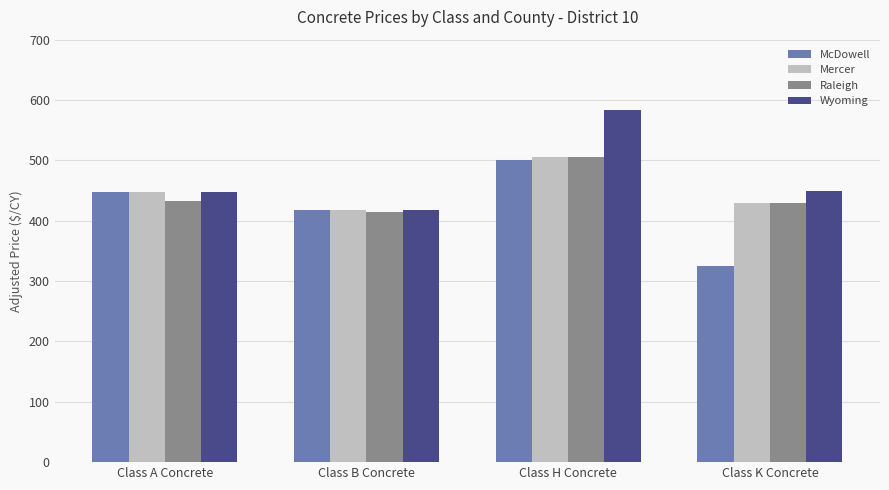

Where is McDowell nearest to the value 412?

Class B Concrete